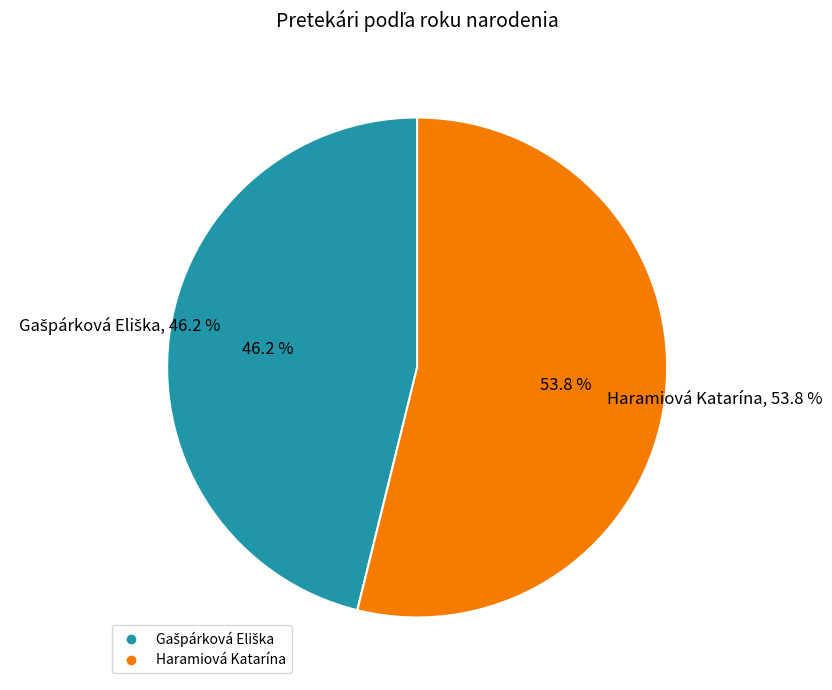

Count the number of slices in the pie.

2